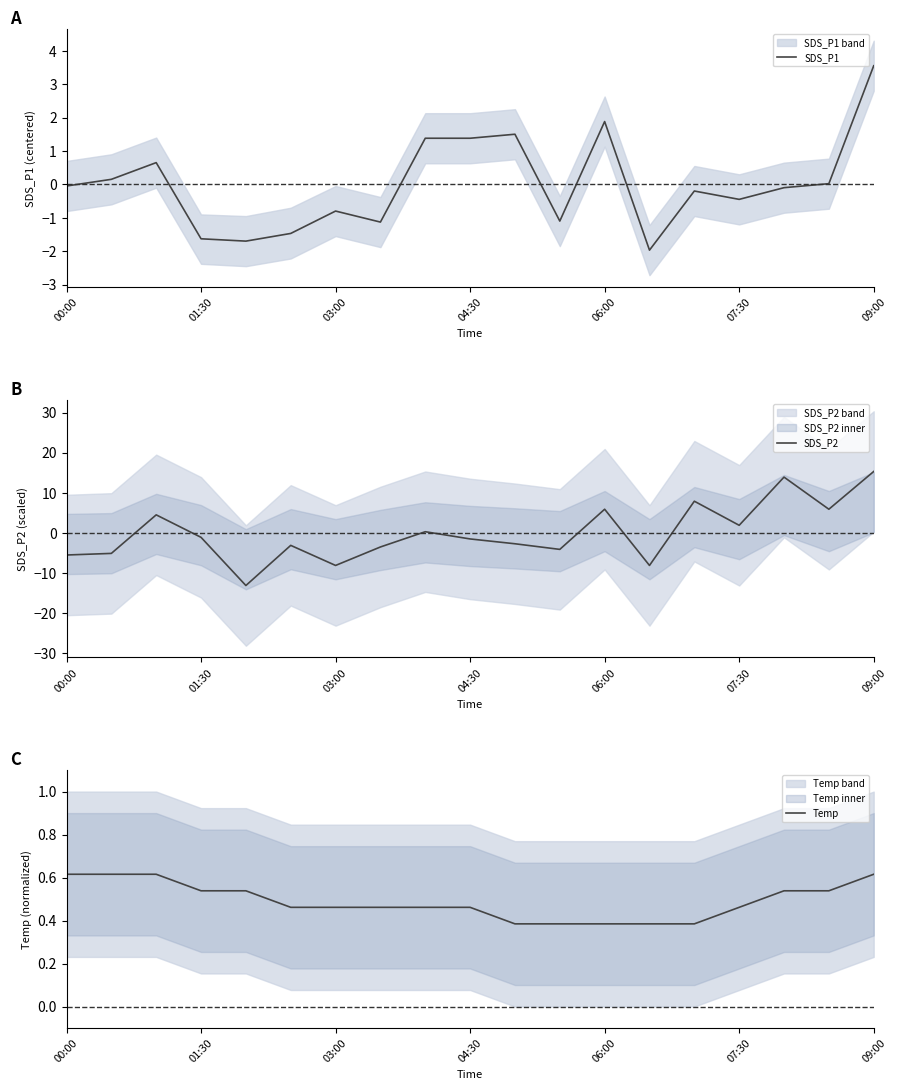

Does the chart have visible grid lines?

No